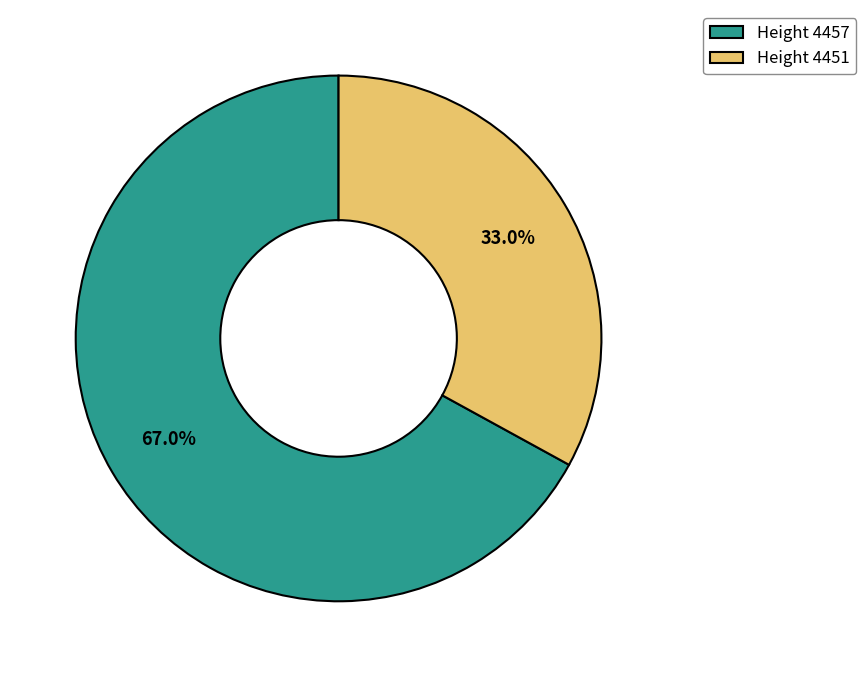

What portion of the pie excludes Height 4457?

33.0%